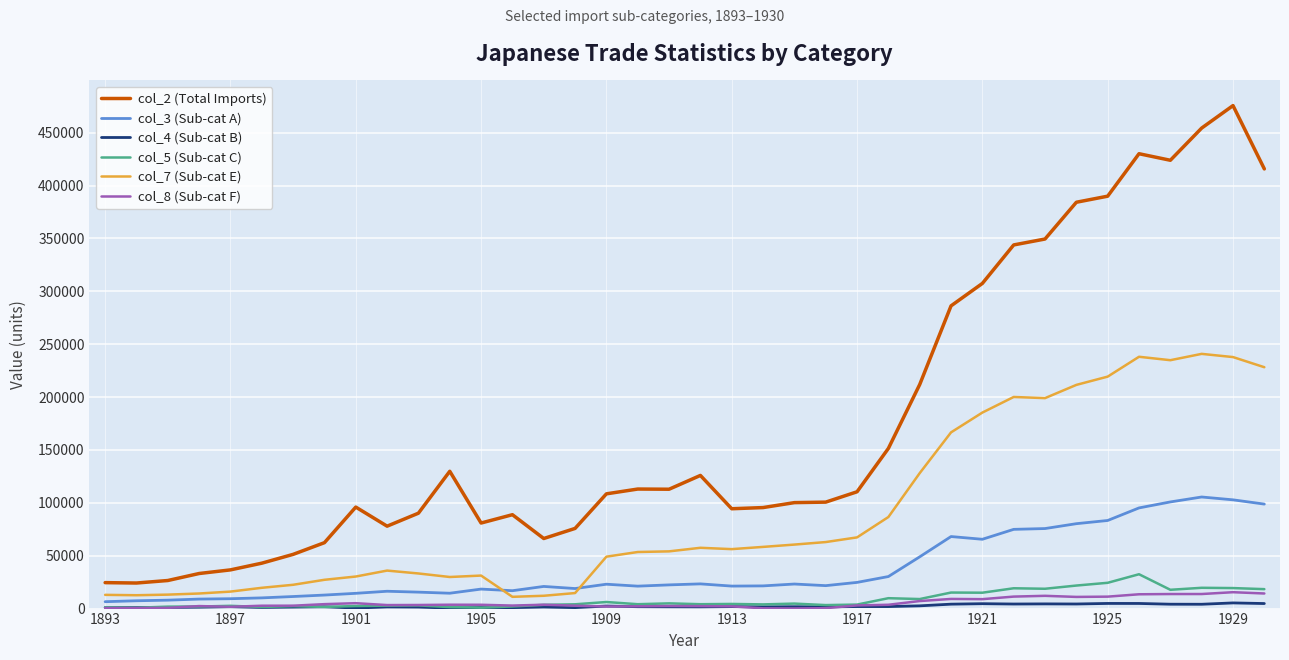

Which series has the largest range (max minus min)?

col_2 (Total Imports)